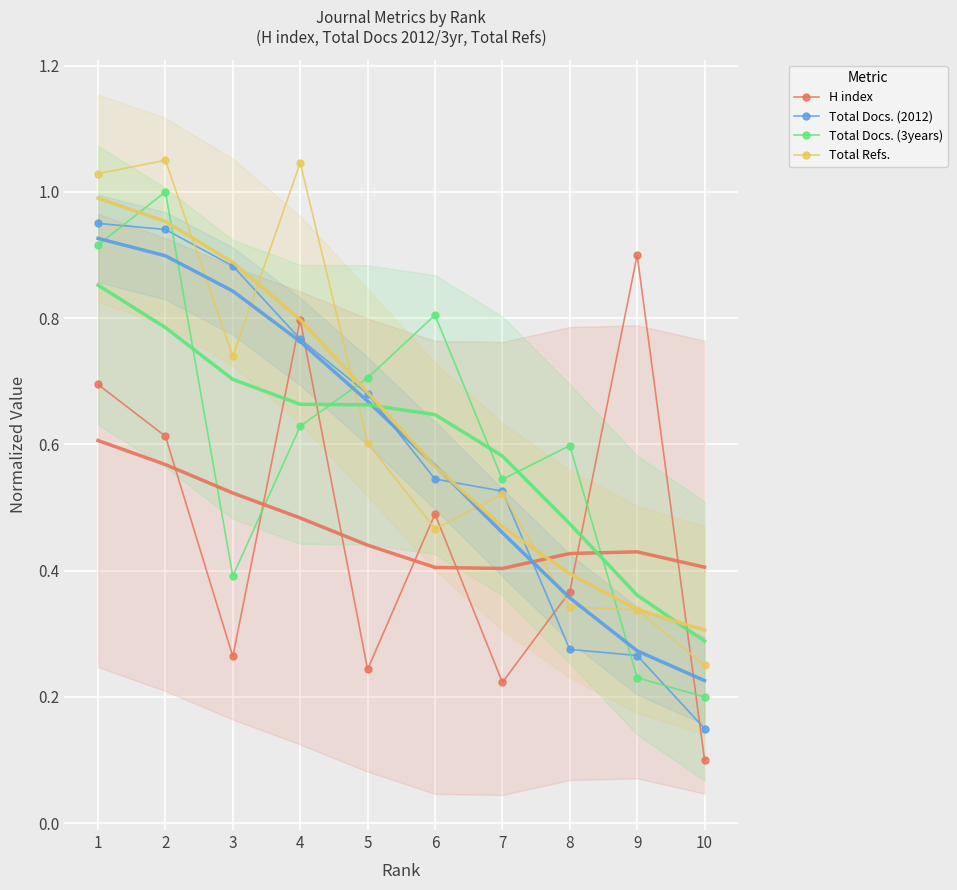

How many interior local peaks does the Total Refs. series have?

3